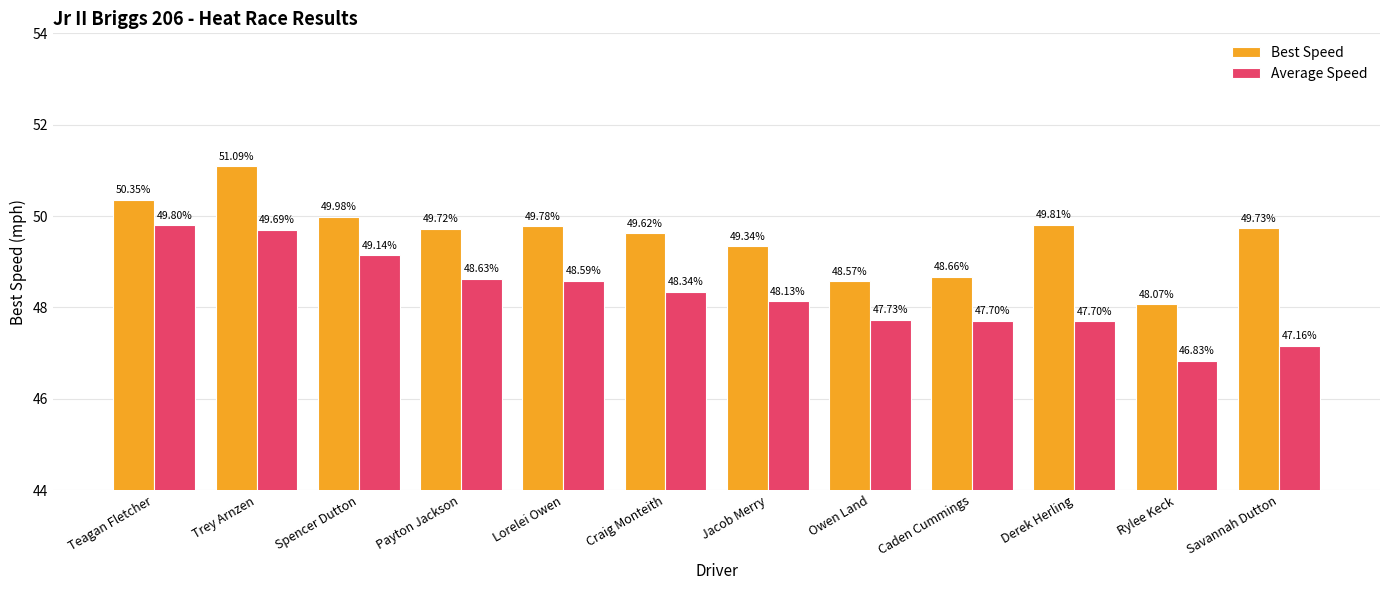

Is the value of Best Speed at Teagan Fletcher greater than the value of Average Speed at Caden Cummings?

Yes